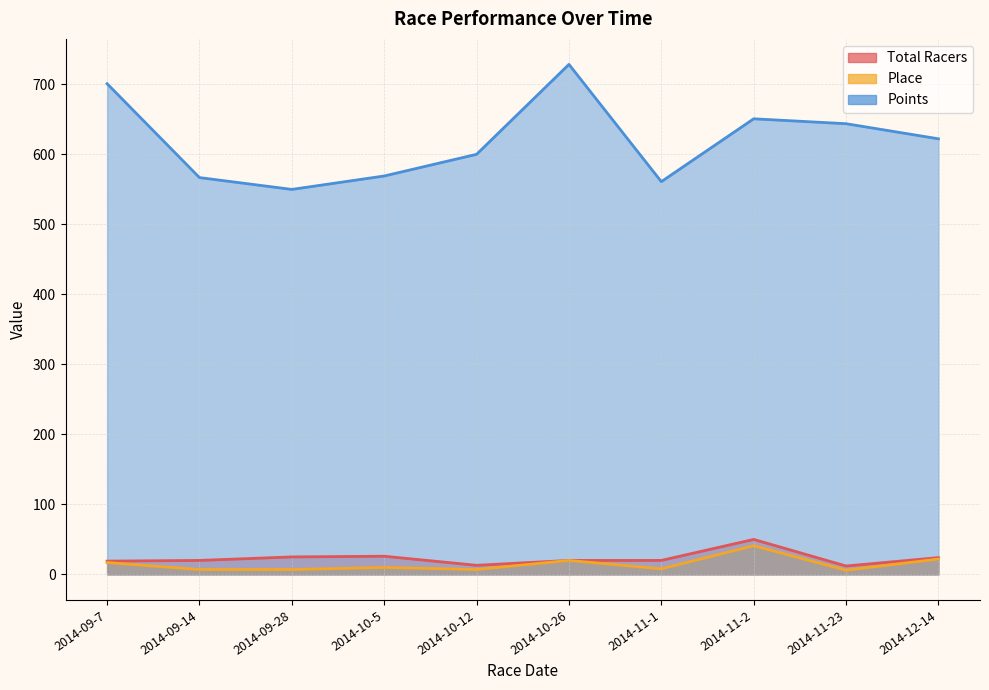

Reading right to left, list all the values displayed in this chart.

Total Racers: 2014-12-14=24.0	2014-11-23=12.0	2014-11-2=50.0	2014-11-1=20.0	2014-10-26=20.0	2014-10-12=13.0	2014-10-5=26.0	2014-09-28=25.0	2014-09-14=20.0	2014-09-7=19.0
Place: 2014-12-14=22.0	2014-11-23=6.0	2014-11-2=41.0	2014-11-1=8.0	2014-10-26=20.0	2014-10-12=7.0	2014-10-5=10.0	2014-09-28=7.0	2014-09-14=7.0	2014-09-7=17.0
Points: 2014-12-14=622.2	2014-11-23=643.7	2014-11-2=650.7	2014-11-1=560.9	2014-10-26=728.4	2014-10-12=600.0	2014-10-5=569.1	2014-09-28=549.9	2014-09-14=566.8	2014-09-7=700.9